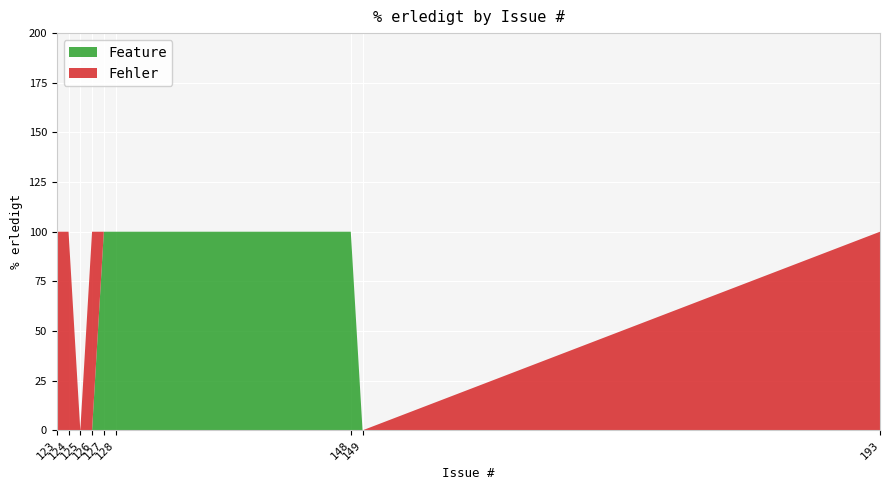

What is the highest value of the Feature series?

100